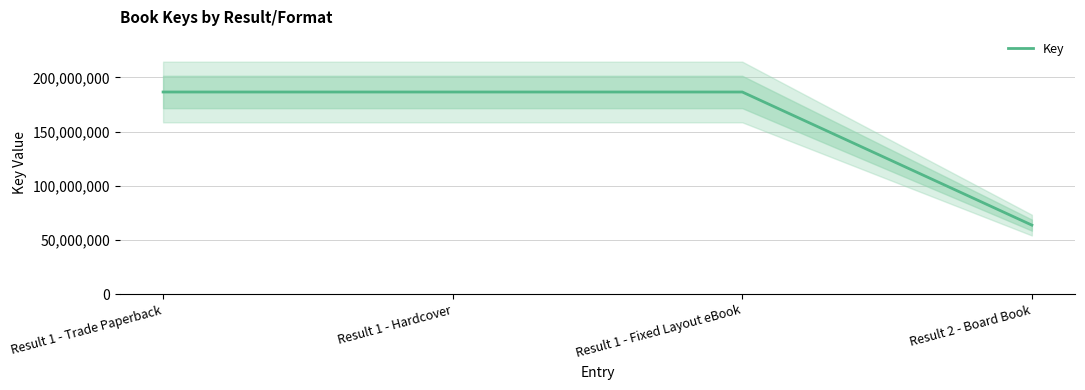

The chart shows a value of 186457569 at Result 1 - Fixed Layout eBook. True or false?

True